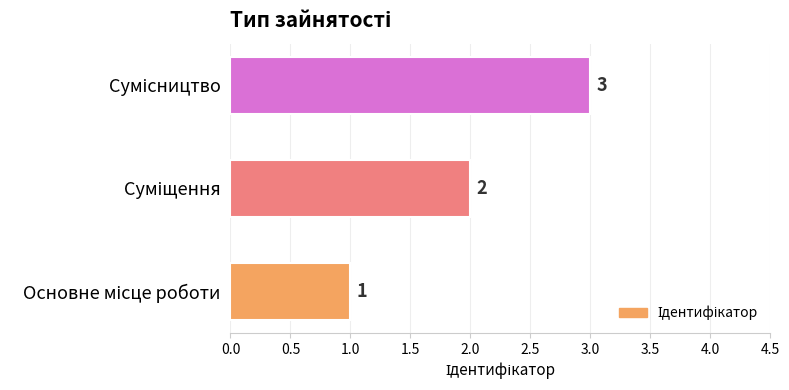

What is the greatest value displayed?

3